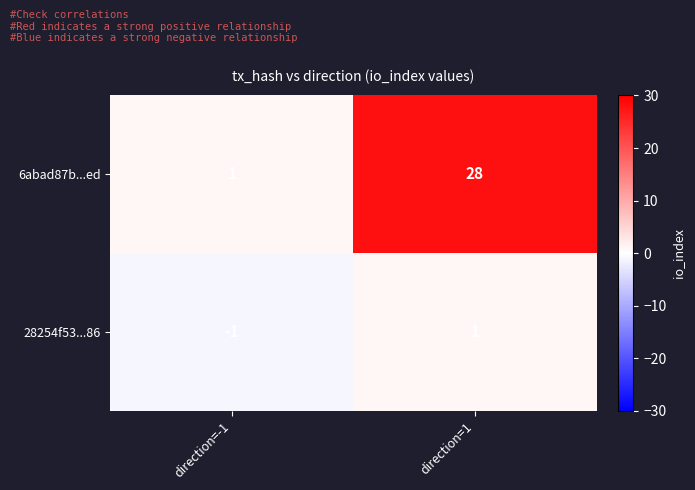

List the series in order of their peak value, highest first.

6abad87b...ed, 28254f53...86